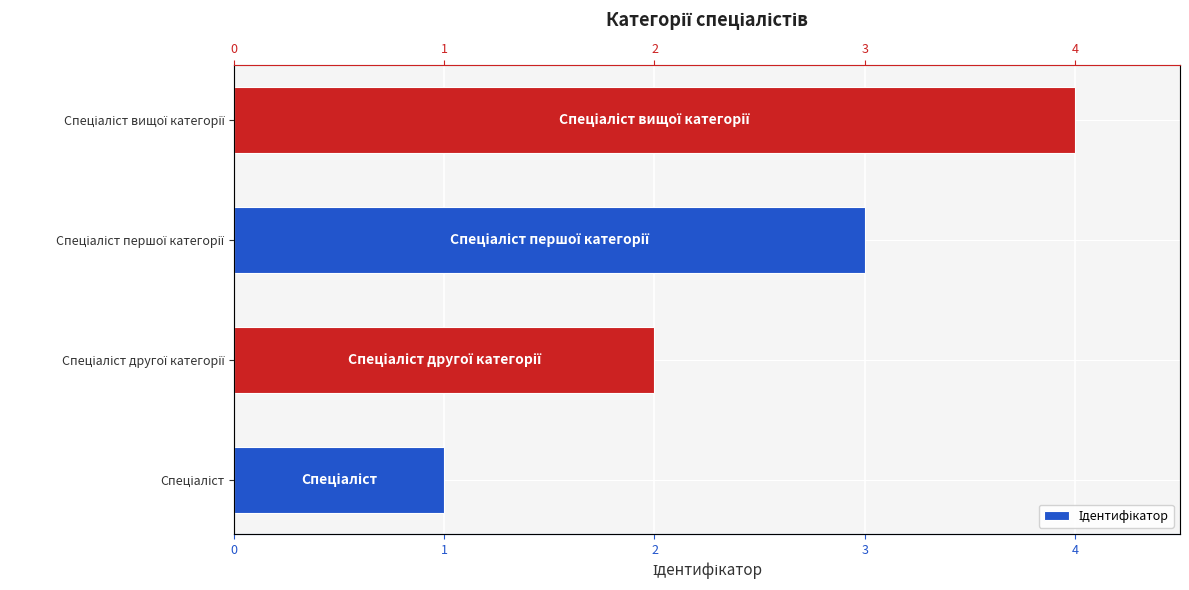

Is it true that the value at Спеціаліст другої категорії is 1?

False